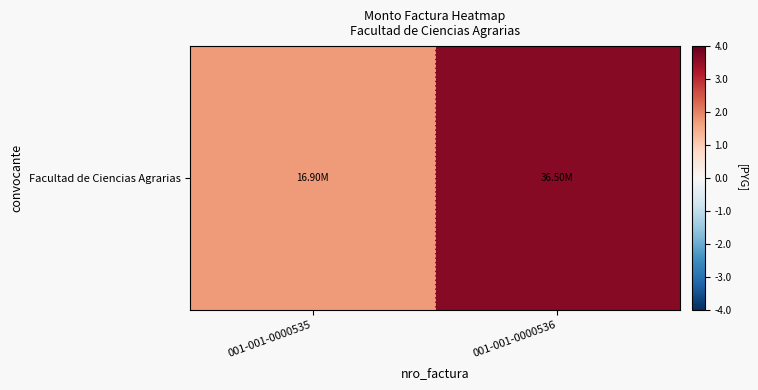

How many values are below 36500000?

1